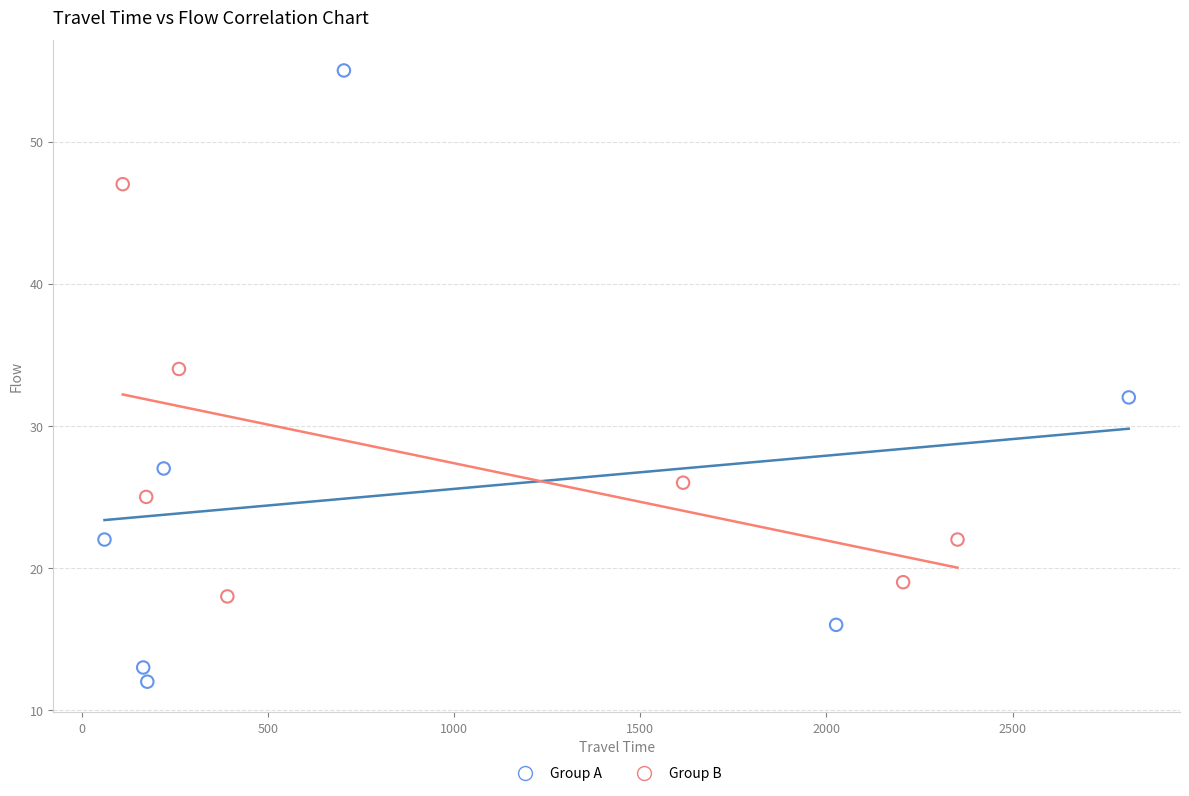

Which series has the largest Y range (max minus min)?

Group A